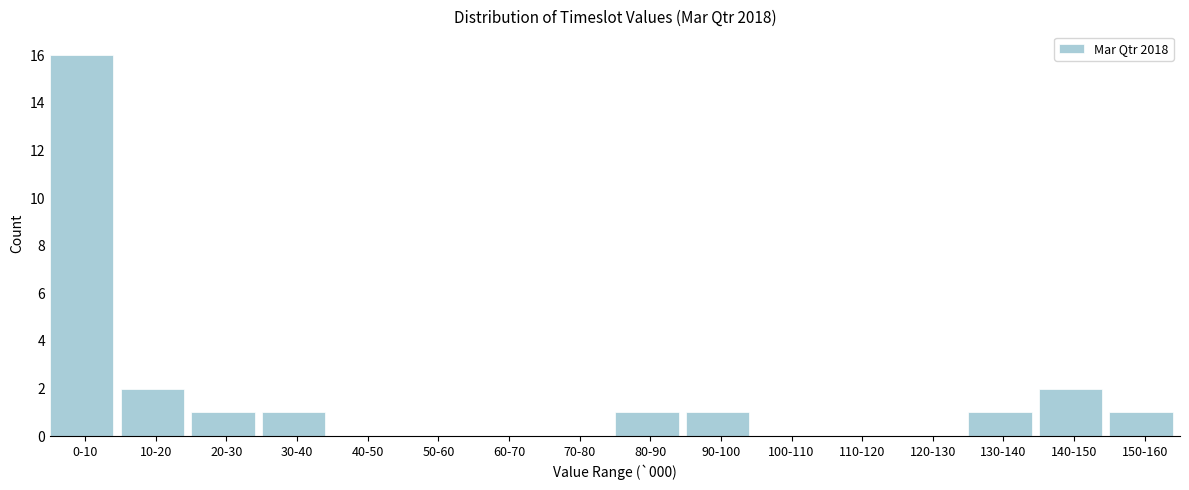

Reading right to left, transcribe all the data shown in this chart.

150-160=1	140-150=2	130-140=1	120-130=0	110-120=0	100-110=0	90-100=1	80-90=1	70-80=0	60-70=0	50-60=0	40-50=0	30-40=1	20-30=1	10-20=2	0-10=16